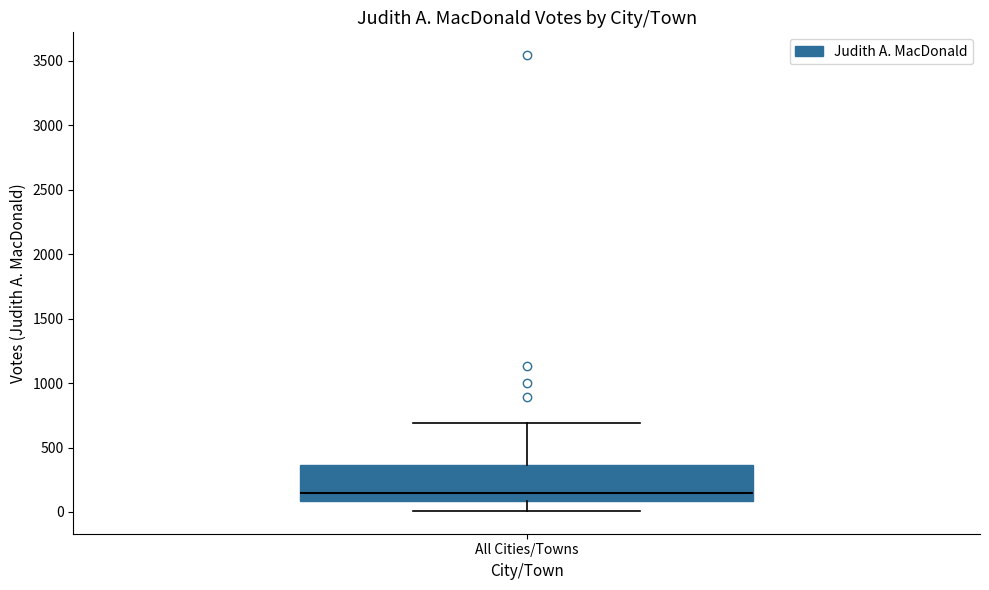

Where is the upper edge of the box for All Cities/Towns on the y-axis? The values are not printed on the chart, so give them approximately, as read against the axis.

350